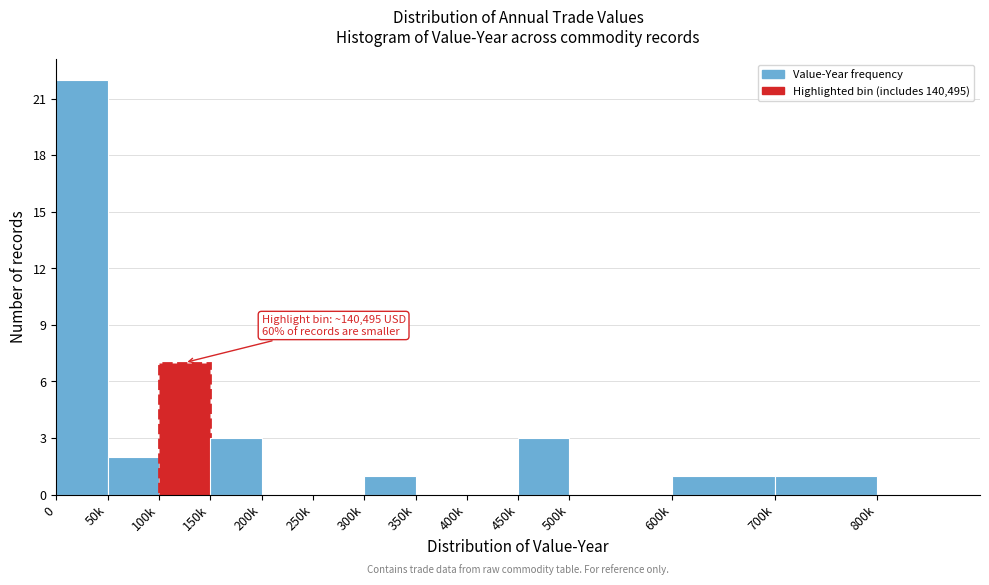

Reading left to right, what are all the values shown in this chart?

0=22	50k=2	100k=7	150k=3	200k=0	250k=0	300k=1	350k=0	400k=0	450k=3	500k=0	600k=1	700k=1	800k=0